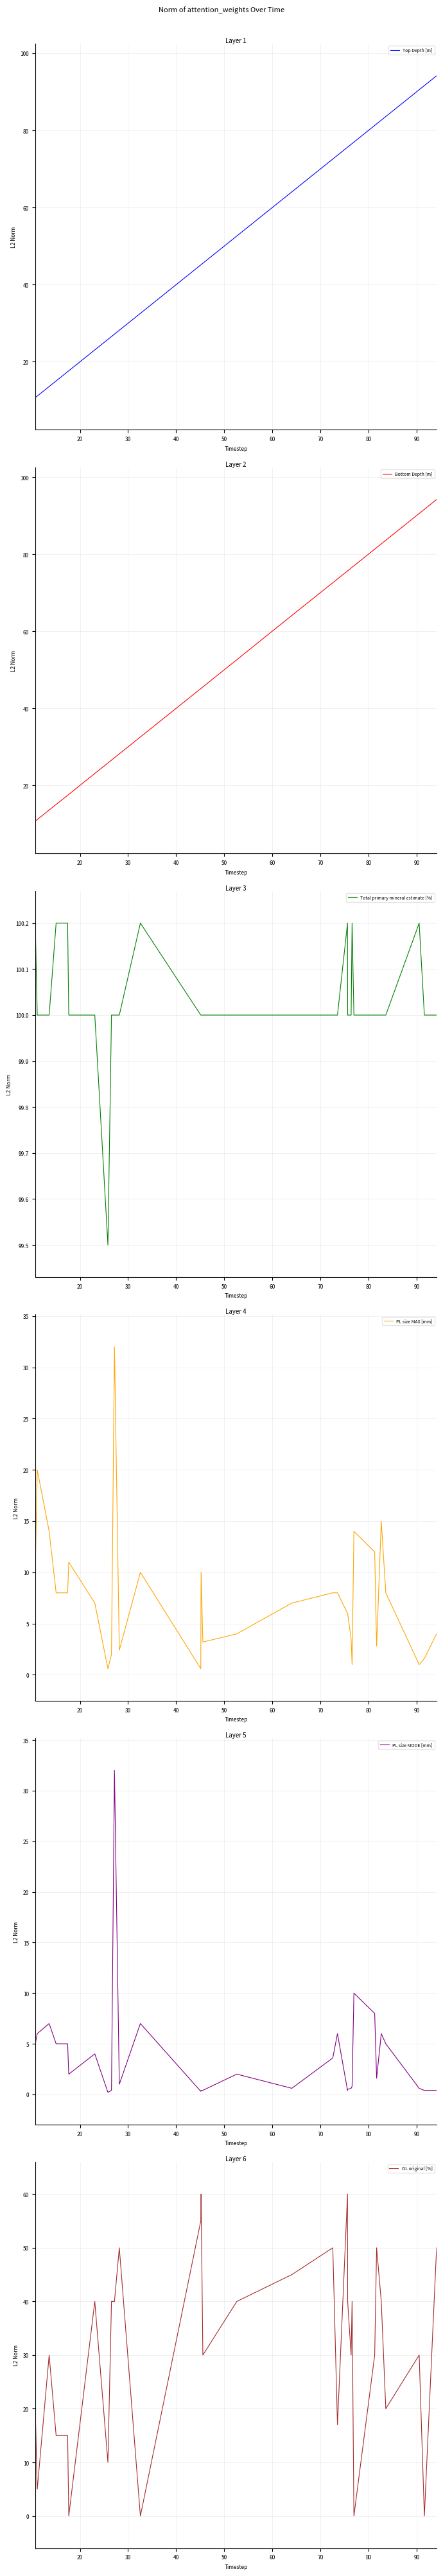

What are all the series names shown in the legend?

Top Depth [m], Bottom Depth [m], Total primary mineral estimate [%], PL size MAX [mm], PL size MODE [mm], OL original [%]